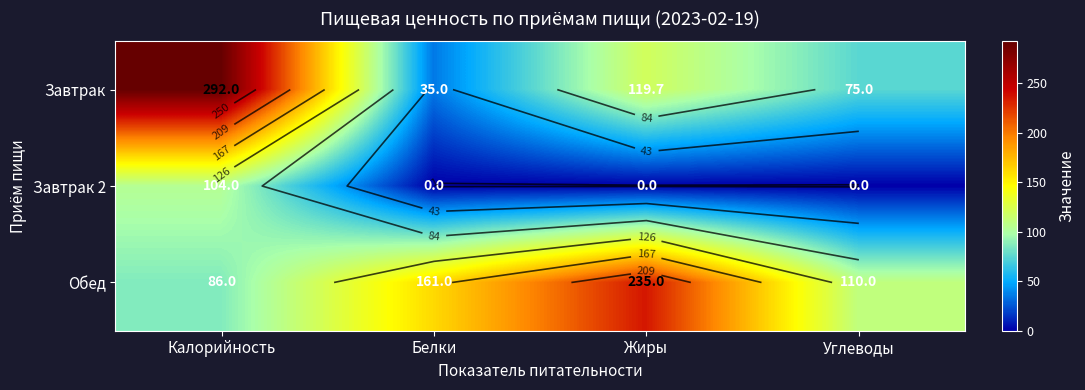

At which category is the sum across all series the highest?

Калорийность